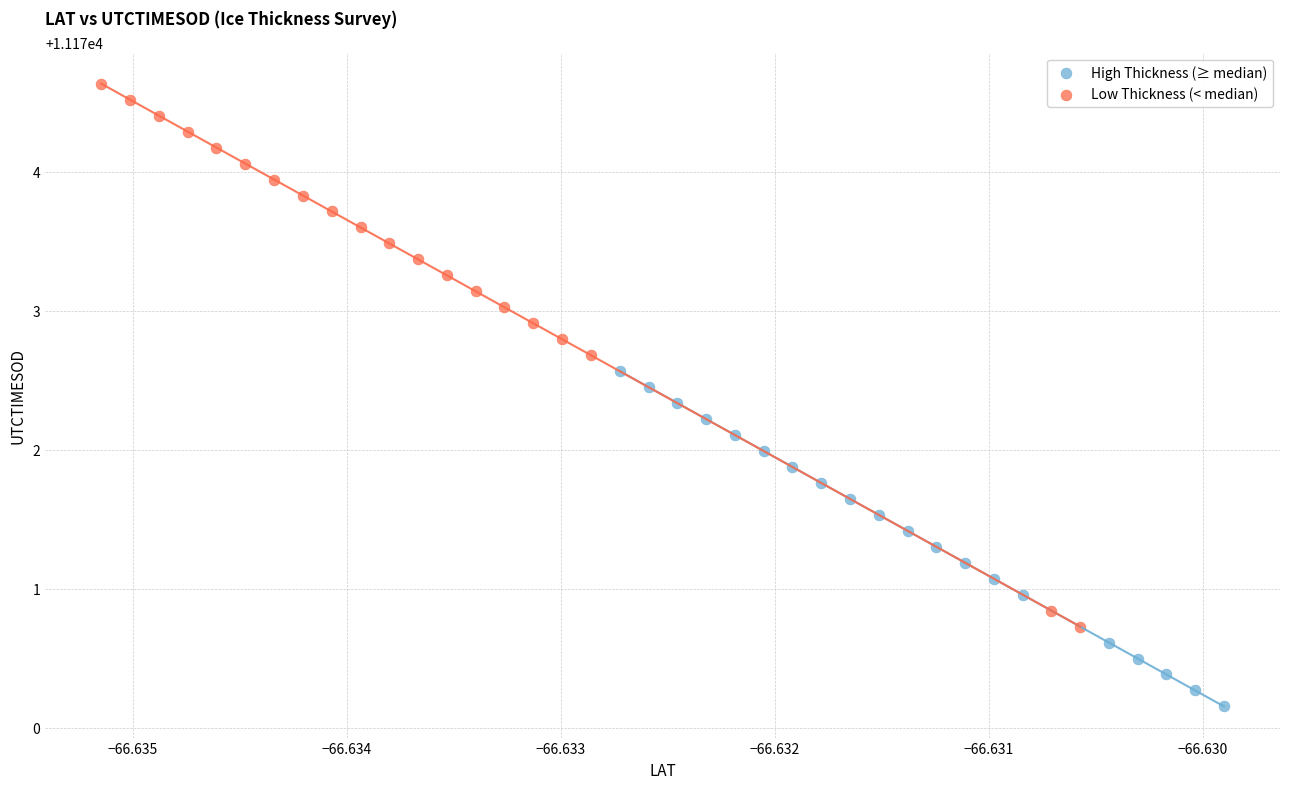

Which series reaches the maximum Y coordinate?

Low Thickness (< median)